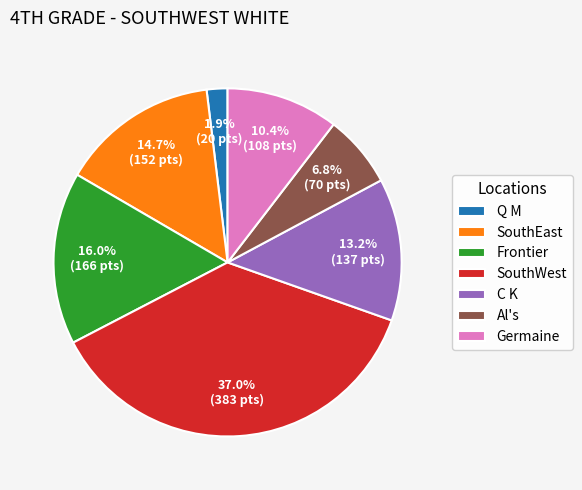

Which slice is the largest?

SouthWest